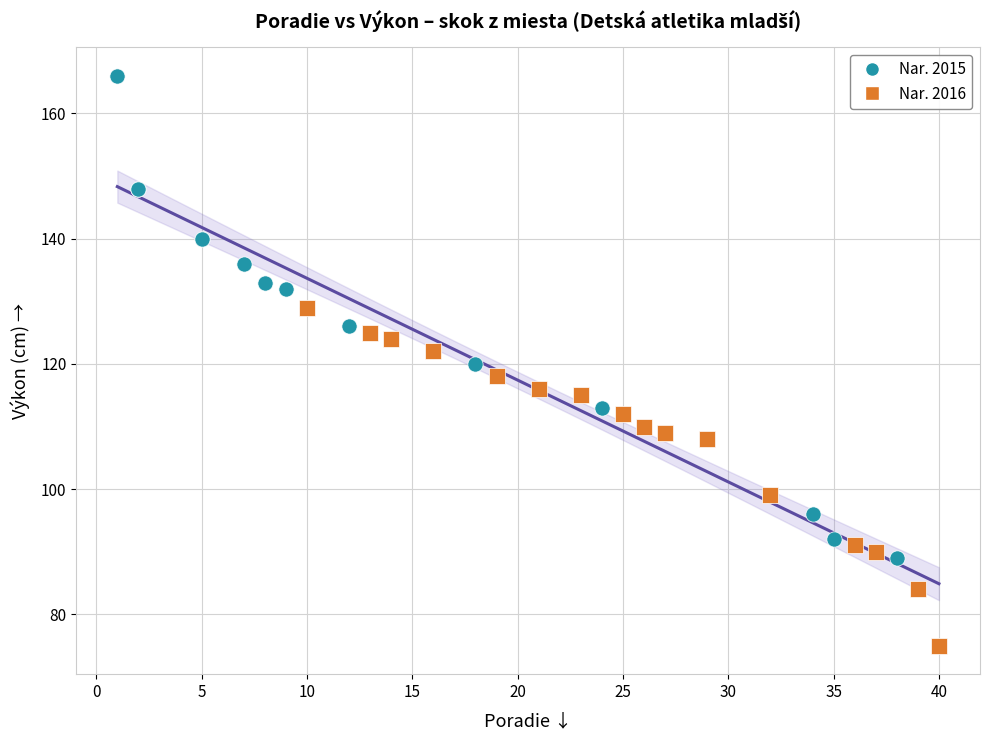

What are all the series names shown in the legend?

Nar. 2015, Nar. 2016